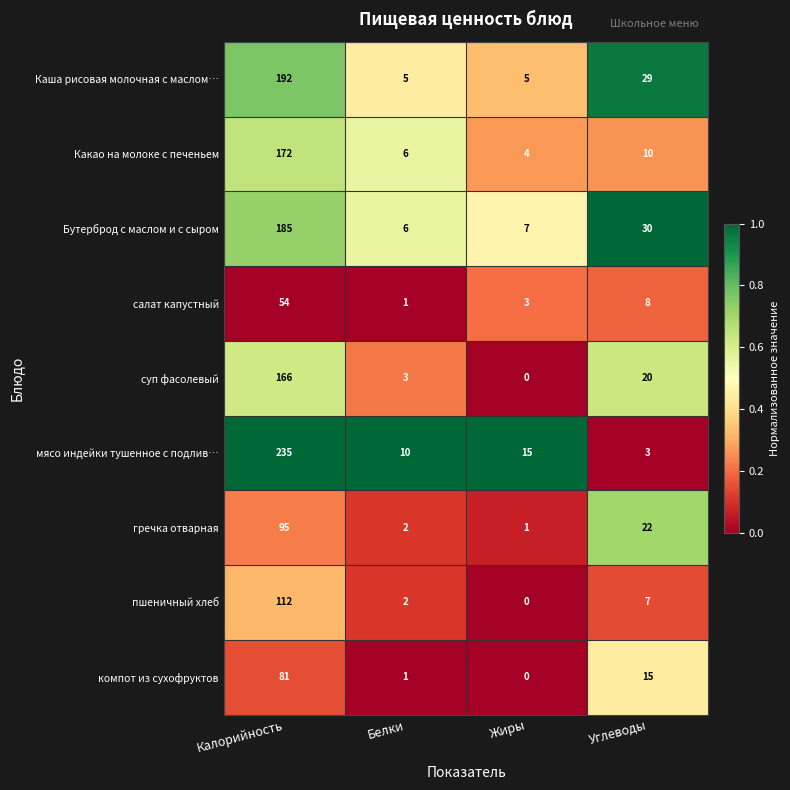

How many values in пшеничный хлеб are above zero?

3